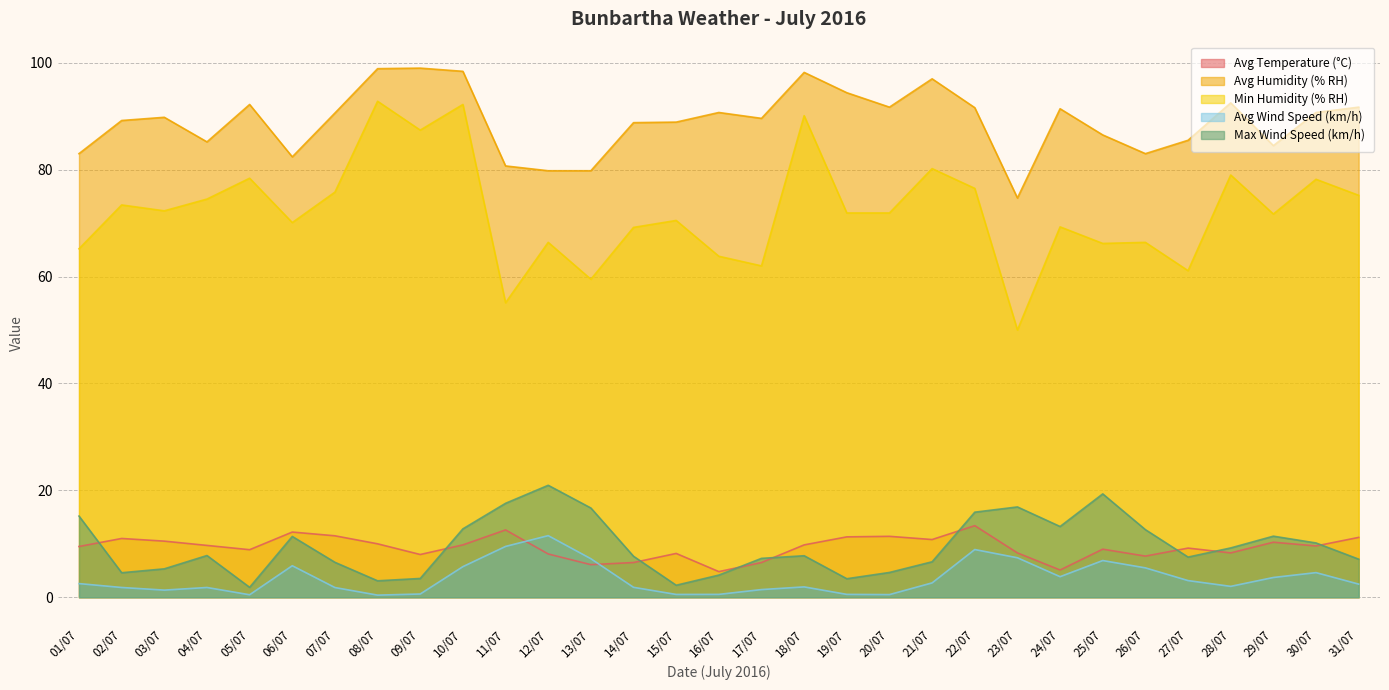

Rank the series at 06/07 from highest to lowest value.

Avg Humidity (% RH), Min Humidity (% RH), Avg Temperature (°C), Max Wind Speed (km/h), Avg Wind Speed (km/h)